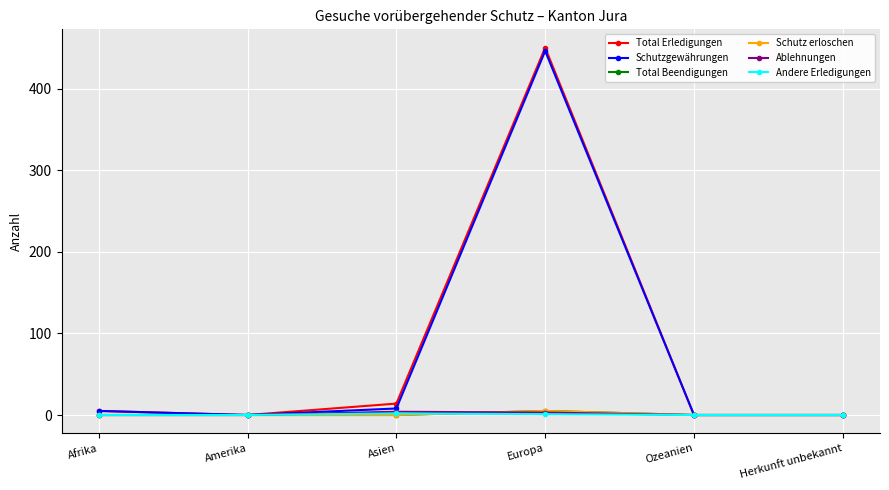

Is this an area chart (filled region under the line)?

No